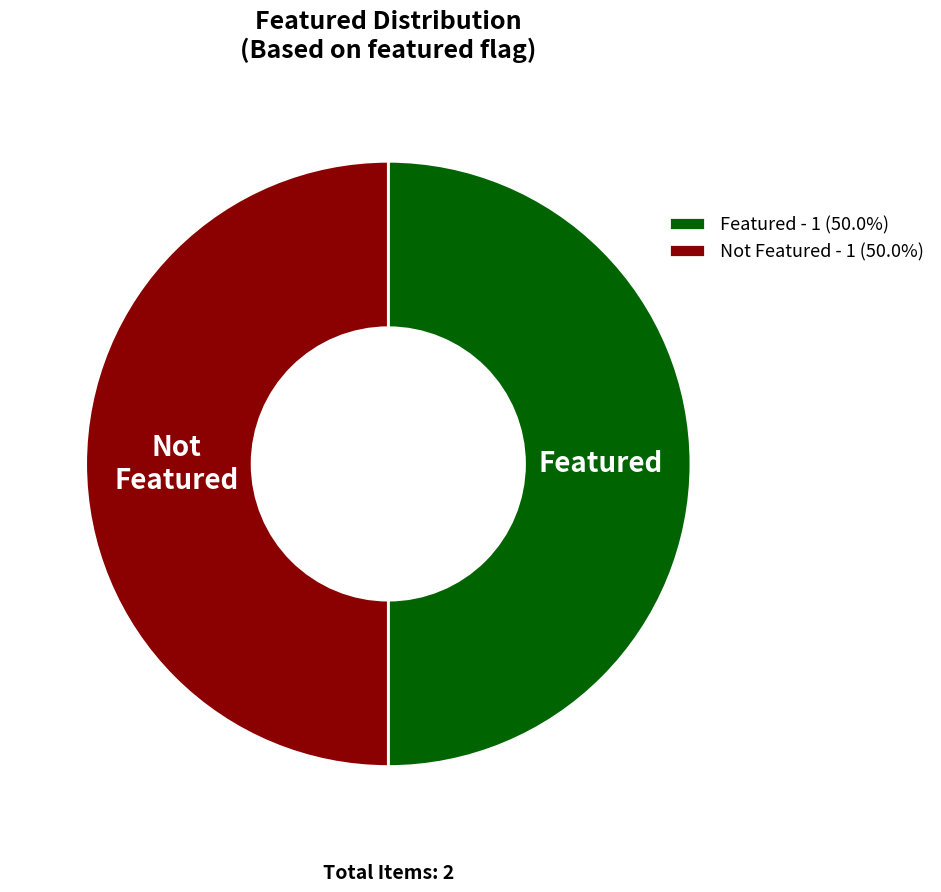

What is the ratio of the value at Featured - 1 (50.0%) to the value at Not Featured - 1 (50.0%)?

1.0